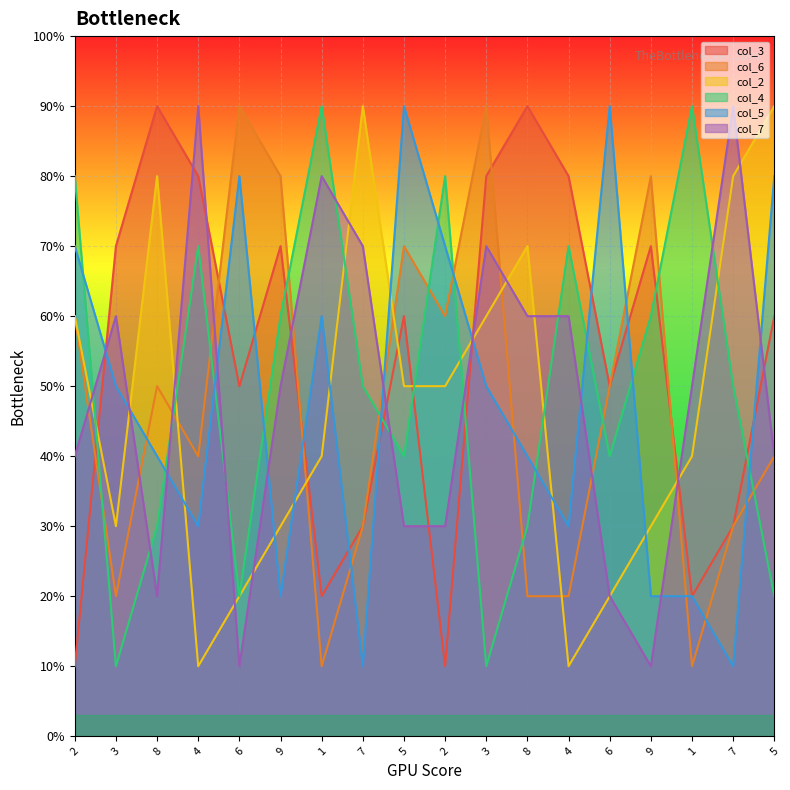

Between 9 and 3, which is larger?

9